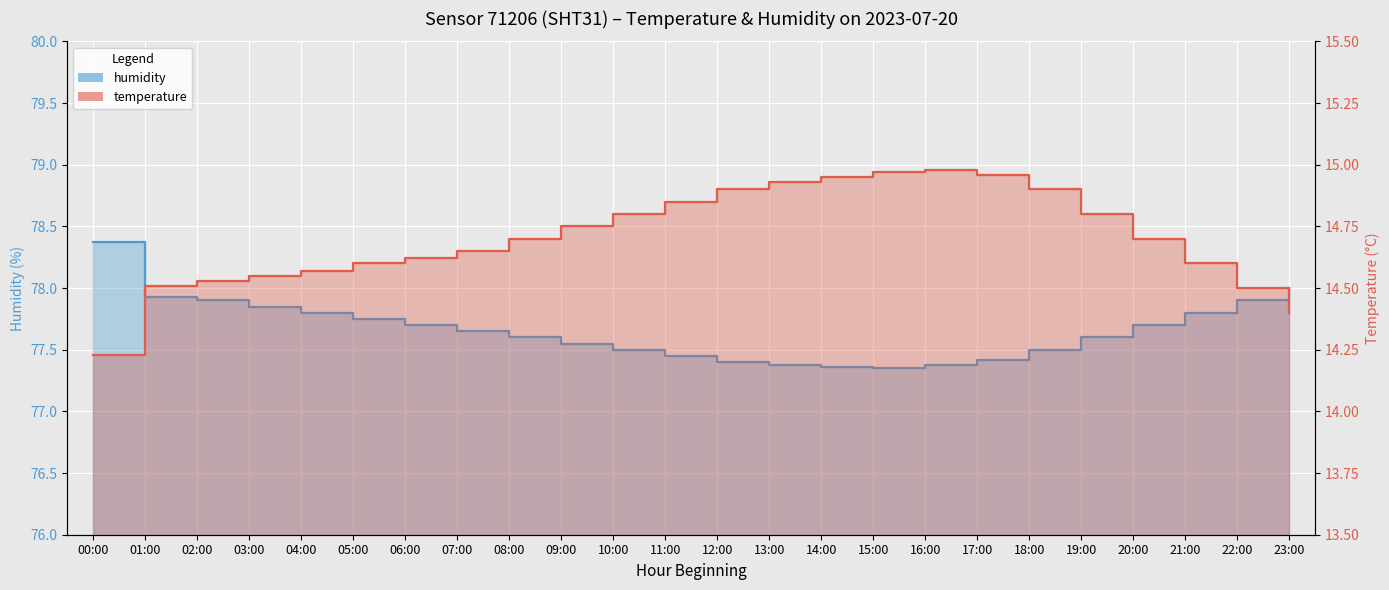

At how many categories does at least one series exceed 41?

24